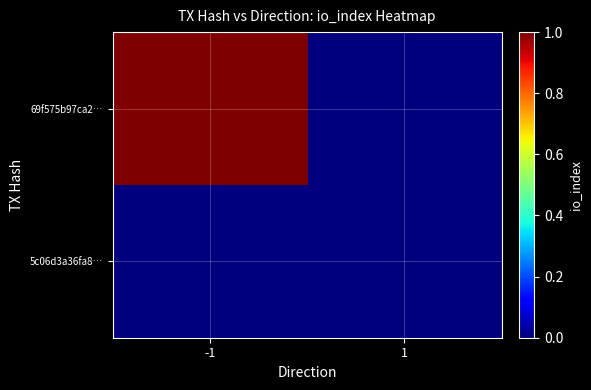

List the series in order of their peak value, highest first.

69f575b97ca2…, 5c06d3a36fa8…